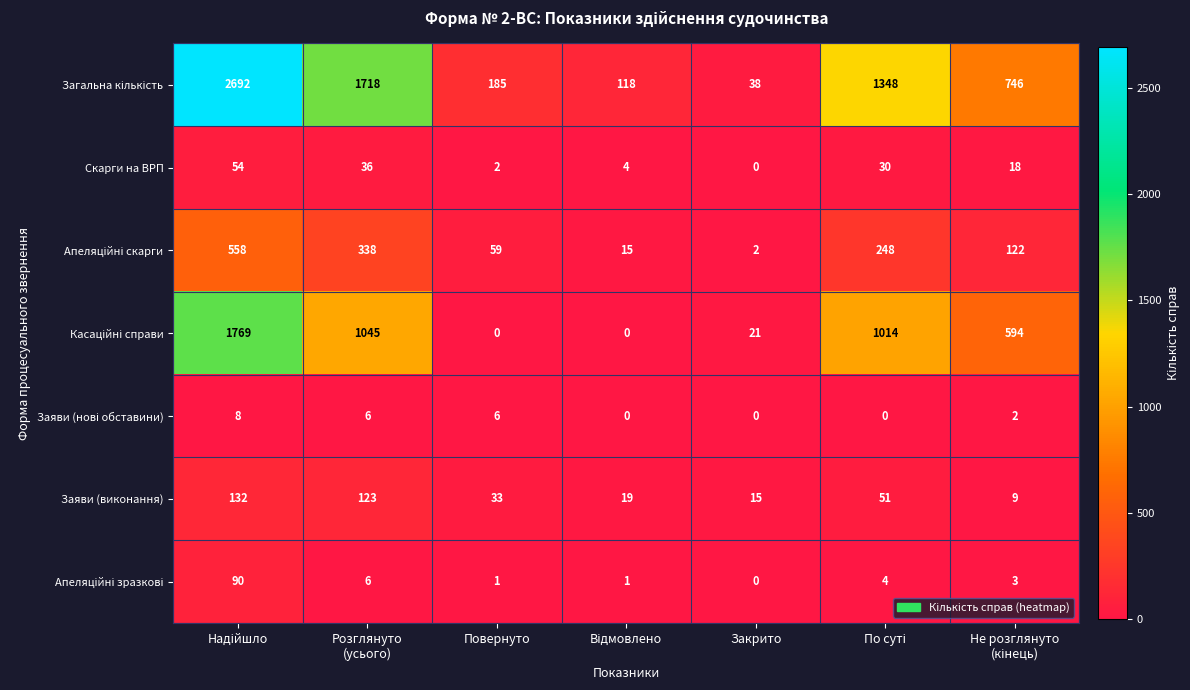

The value of Заяви (виконання) at Закрито is 15. True or false?

True